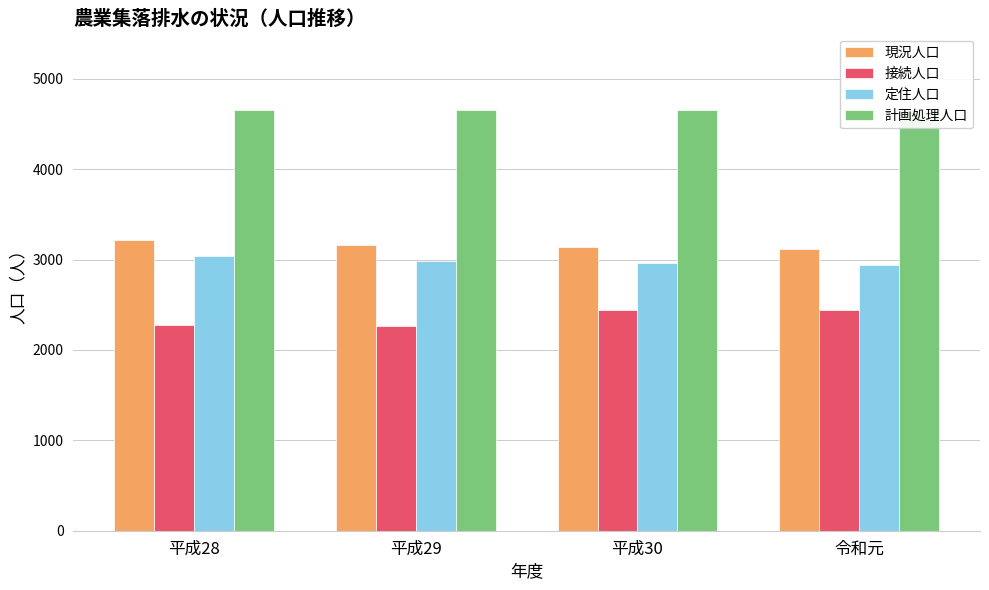

Rank the series at 平成28 from highest to lowest value.

計画処理人口, 現況人口, 定住人口, 接続人口